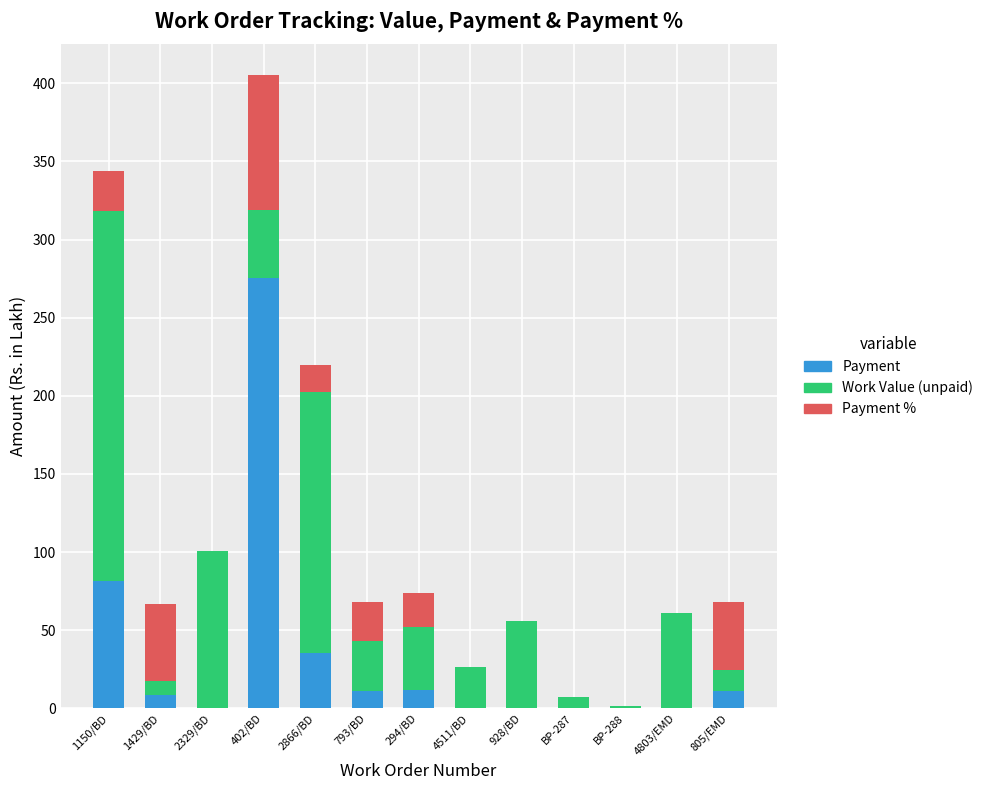

Is it true that Payment equals 81.4 at 1150/BD?

True